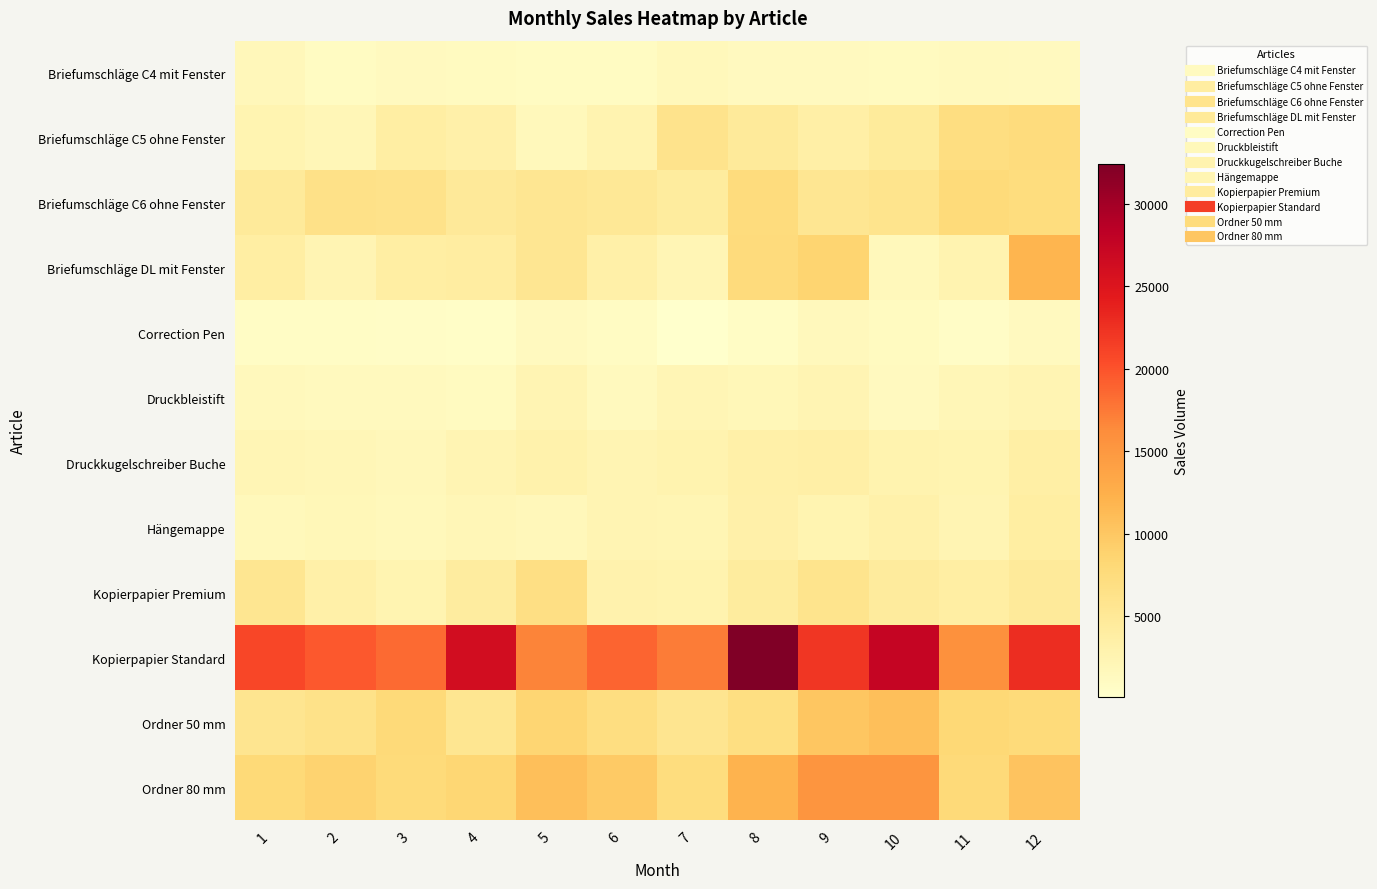

Reading right to left, what are all the values shown in this chart?

Briefumschläge C4 mit Fenster: 12=1320	11=1420	10=1110	9=1290	8=1240	7=1680	6=1040	5=1070	4=1100	3=1250	2=1080	1=1740
Briefumschläge C5 ohne Fenster: 12=7520	11=7120	10=4560	9=3520	8=4680	7=6080	6=2720	5=1650	4=3320	3=3820	2=2000	1=2520
Briefumschläge C6 ohne Fenster: 12=7340	11=7720	10=5940	9=5420	8=7420	7=4280	6=5060	5=5460	4=4850	3=6220	2=6460	1=4640
Briefumschläge DL mit Fenster: 12=11880	11=2700	10=1620	9=8640	8=7560	7=2160	6=3460	5=5400	4=4040	3=3845	2=2460	1=3840
Correction Pen: 12=1255	11=622	10=1178	9=1578	8=785	7=85	6=940	5=1257	4=567	3=693	2=723	1=734
Druckbleistift: 12=2360	11=1990	10=1250	9=2470	8=1890	7=2110	6=1350	5=2480	4=1150	3=1370	2=1420	1=1550
Druckkugelschreiber Buche: 12=3738	11=2540	10=2853	9=3607	8=3483	7=2792	6=2433	5=3095	4=2432	3=1825	2=2013	1=2201
Hängemappe: 12=3975	11=2400	10=3225	9=2600	8=3275	7=2275	6=2375	5=1775	4=2050	3=1675	2=1900	1=1725
Kopierpapier Premium: 12=4725	11=3860	10=4440	9=5910	8=4335	7=2835	6=2905	5=6825	4=4195	3=2535	2=3380	1=5630
Kopierpapier Standard: 12=22725	11=15845	10=27425	9=22145	8=32420	7=17300	6=18880	5=16880	4=26110	3=18420	2=19545	1=20845
Ordner 50 mm: 12=7672	11=8063	10=10825	9=10154	8=7002	7=5700	6=7135	5=8422	4=5584	3=7908	2=6361	1=5713
Ordner 80 mm: 12=10342	11=7907	10=15300	9=15260	8=11961	7=7347	6=9802	5=10914	4=8353	3=7706	2=8734	1=7977